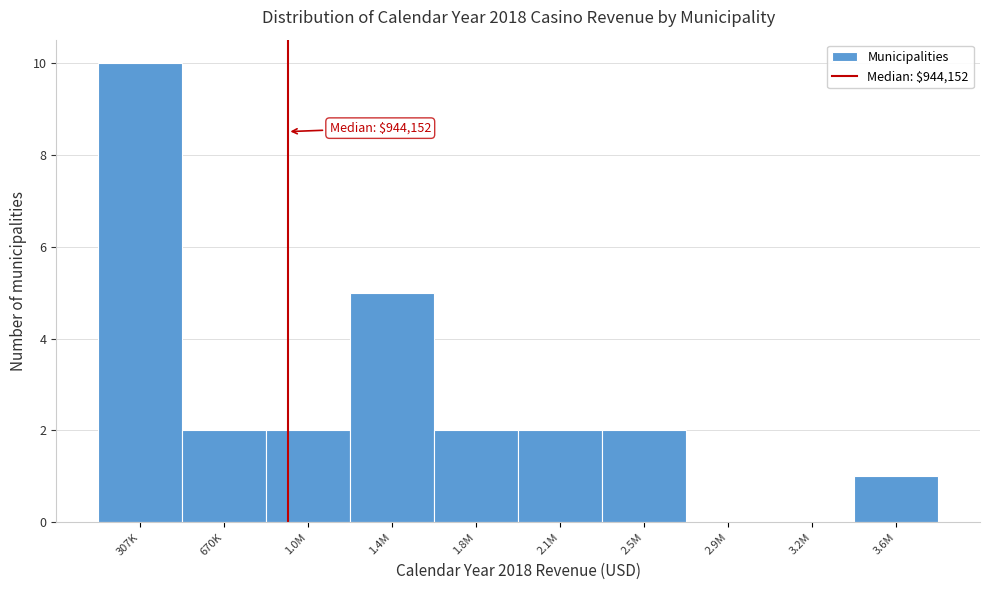

Reading left to right, what are all the values shown in this chart?

307K=10	670K=2	1.0M=2	1.4M=5	1.8M=2	2.1M=2	2.5M=2	2.9M=0	3.2M=0	3.6M=1